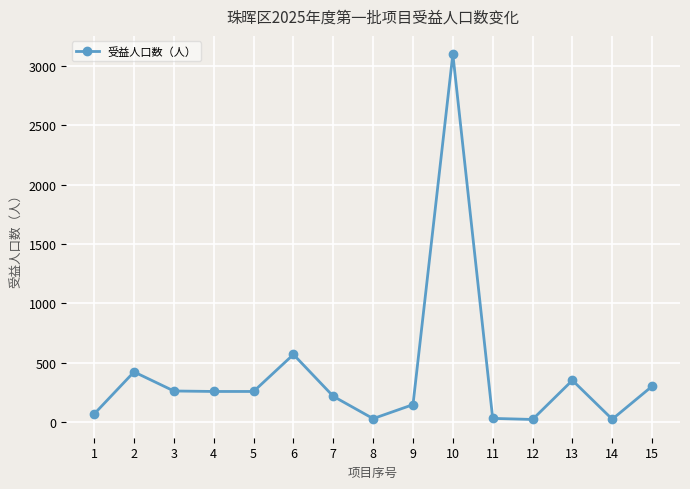

What is the sum of all values?

6035